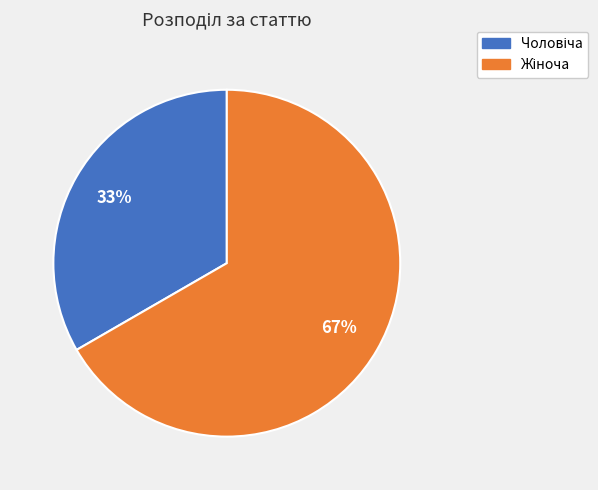

Is there any slice that represents more than half of the pie?

Yes